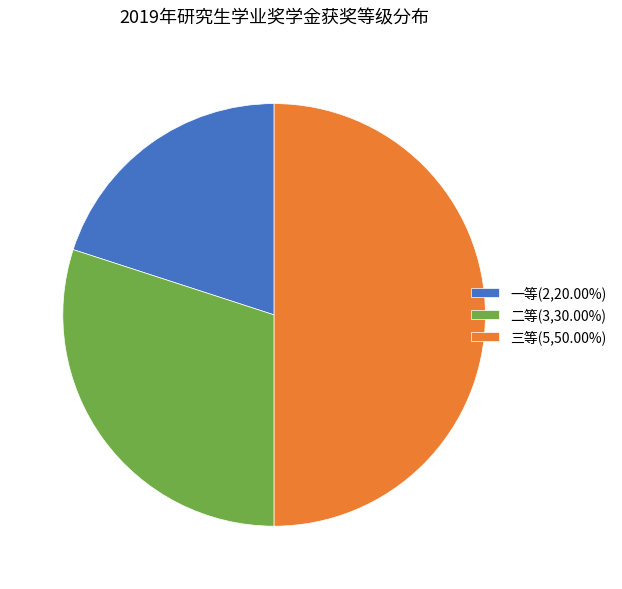

Rank the categories by value from lowest to highest.

一等, 二等, 三等